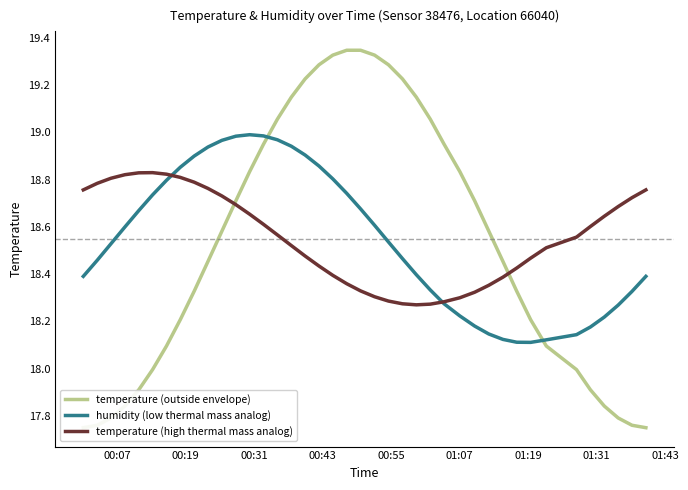

How many interior local peaks does the humidity (low thermal mass analog) series have?

1